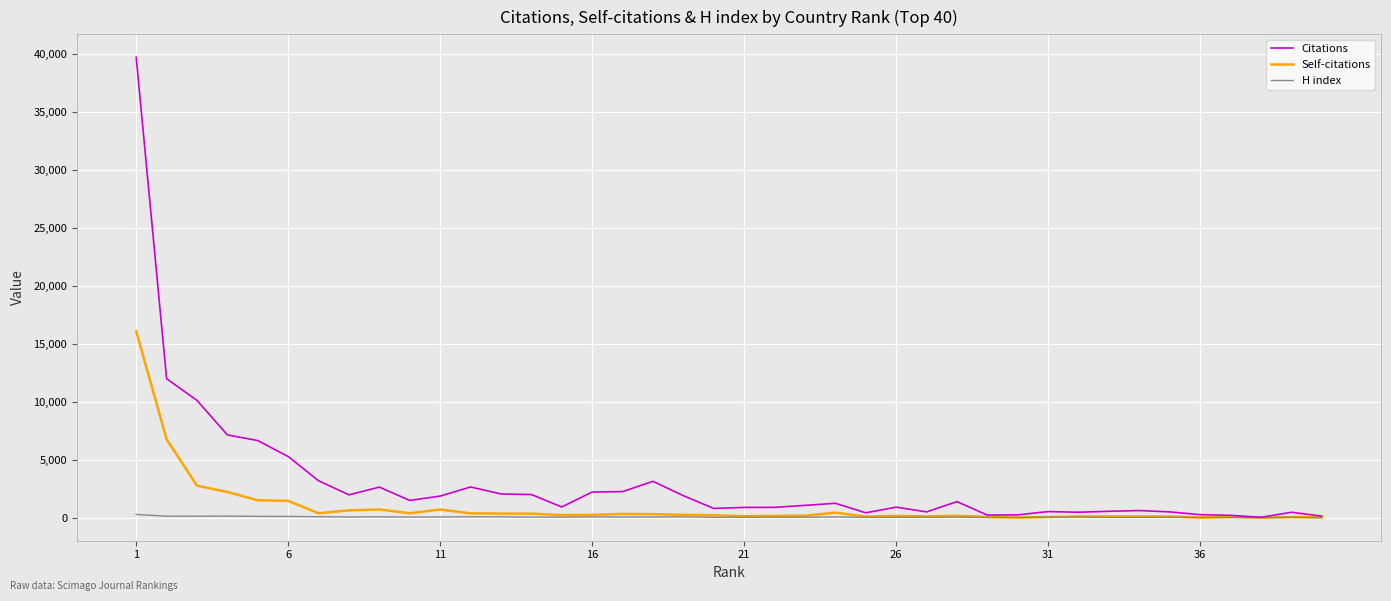

Which series has the largest total across all categories?

Citations